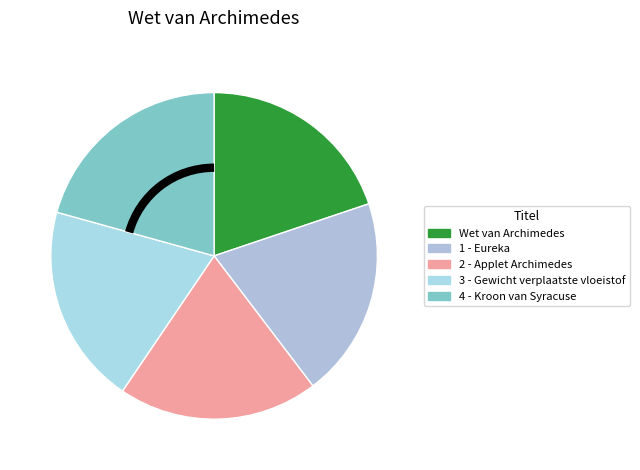

The 4 - Kroon van Syracuse slice represents 21% of the pie. True or false?

True